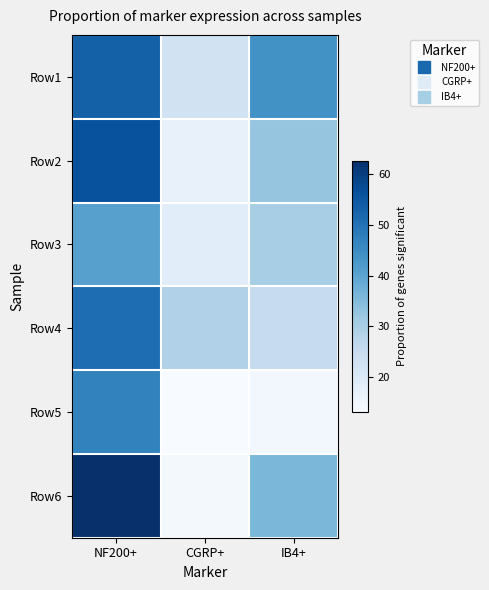

List the series in order of their peak value, highest first.

Row6, Row2, Row1, Row4, Row5, Row3